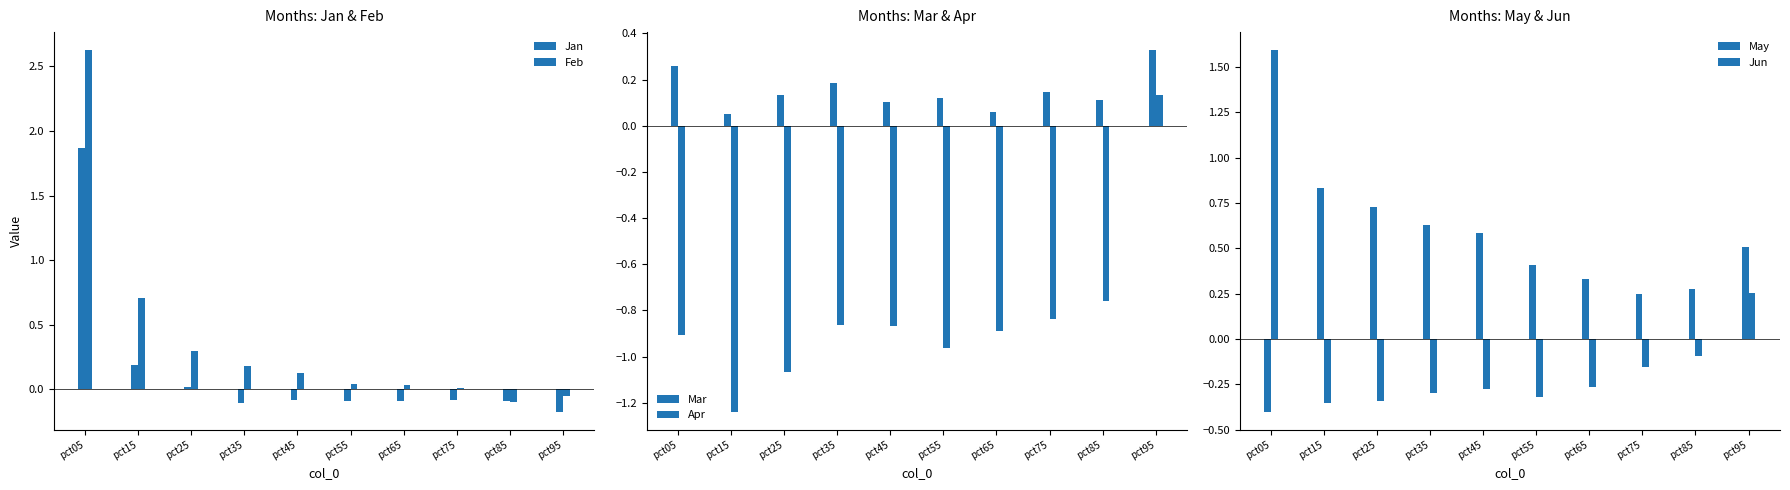

Between pct45 and pct95, which series saw the biggest shift?

Apr